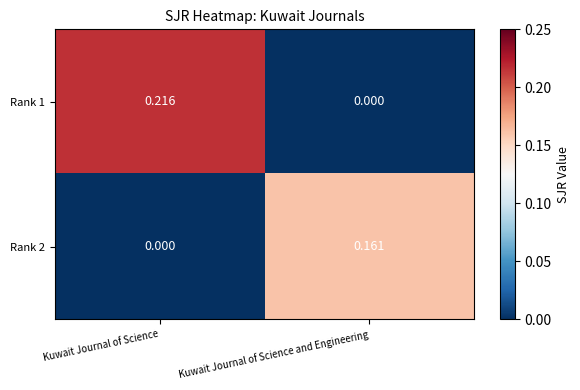

At which category is the sum across all series the highest?

Kuwait Journal of Science